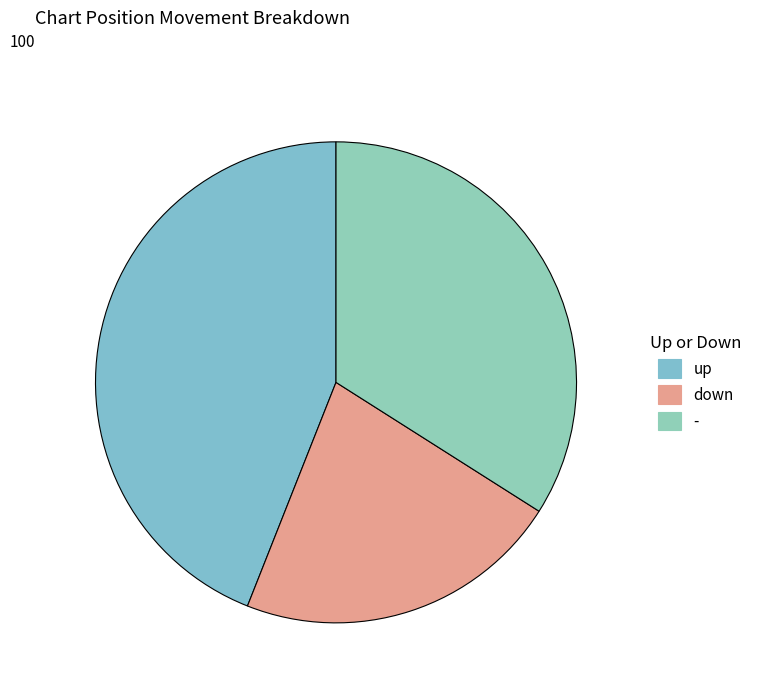

How many segments does this pie chart have?

3